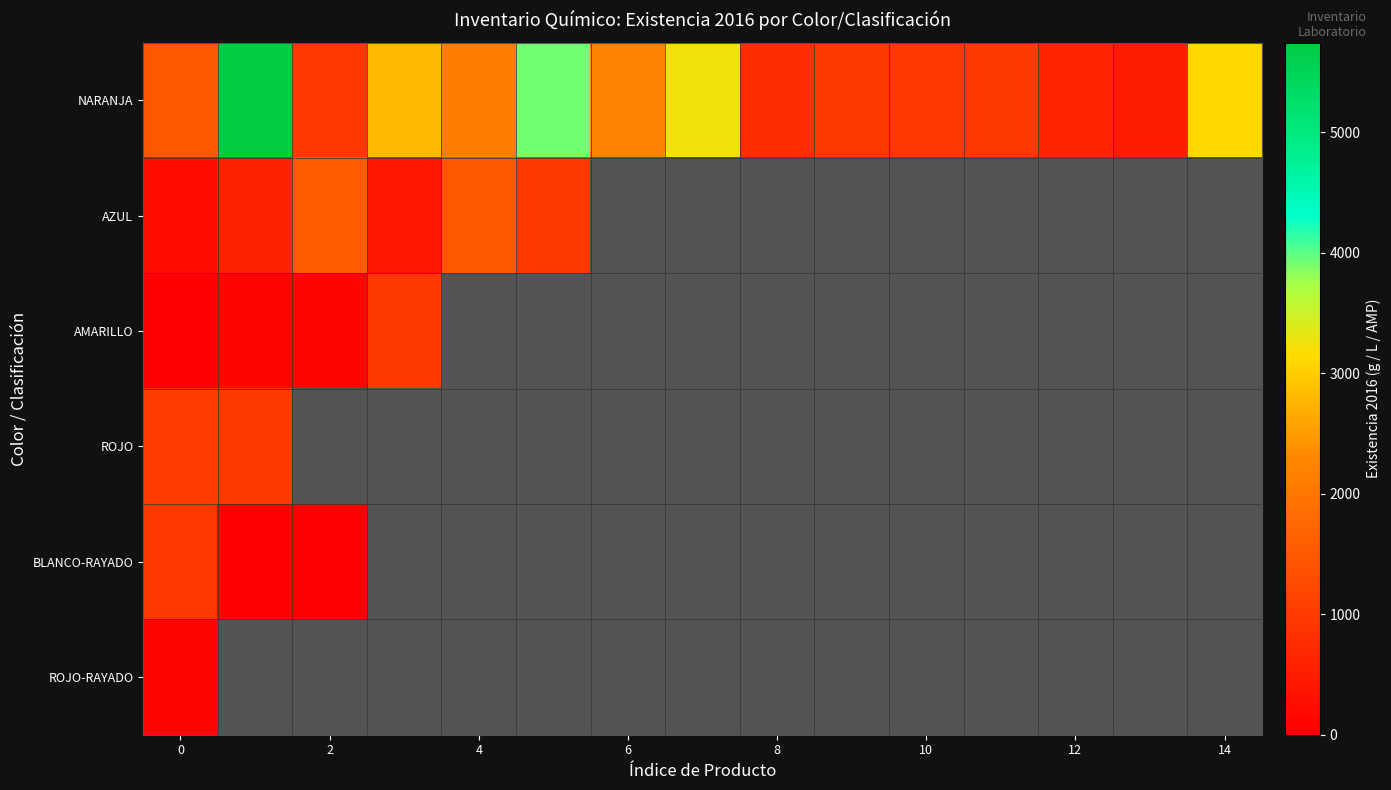

At how many categories does at least one series exceed 4166?

1